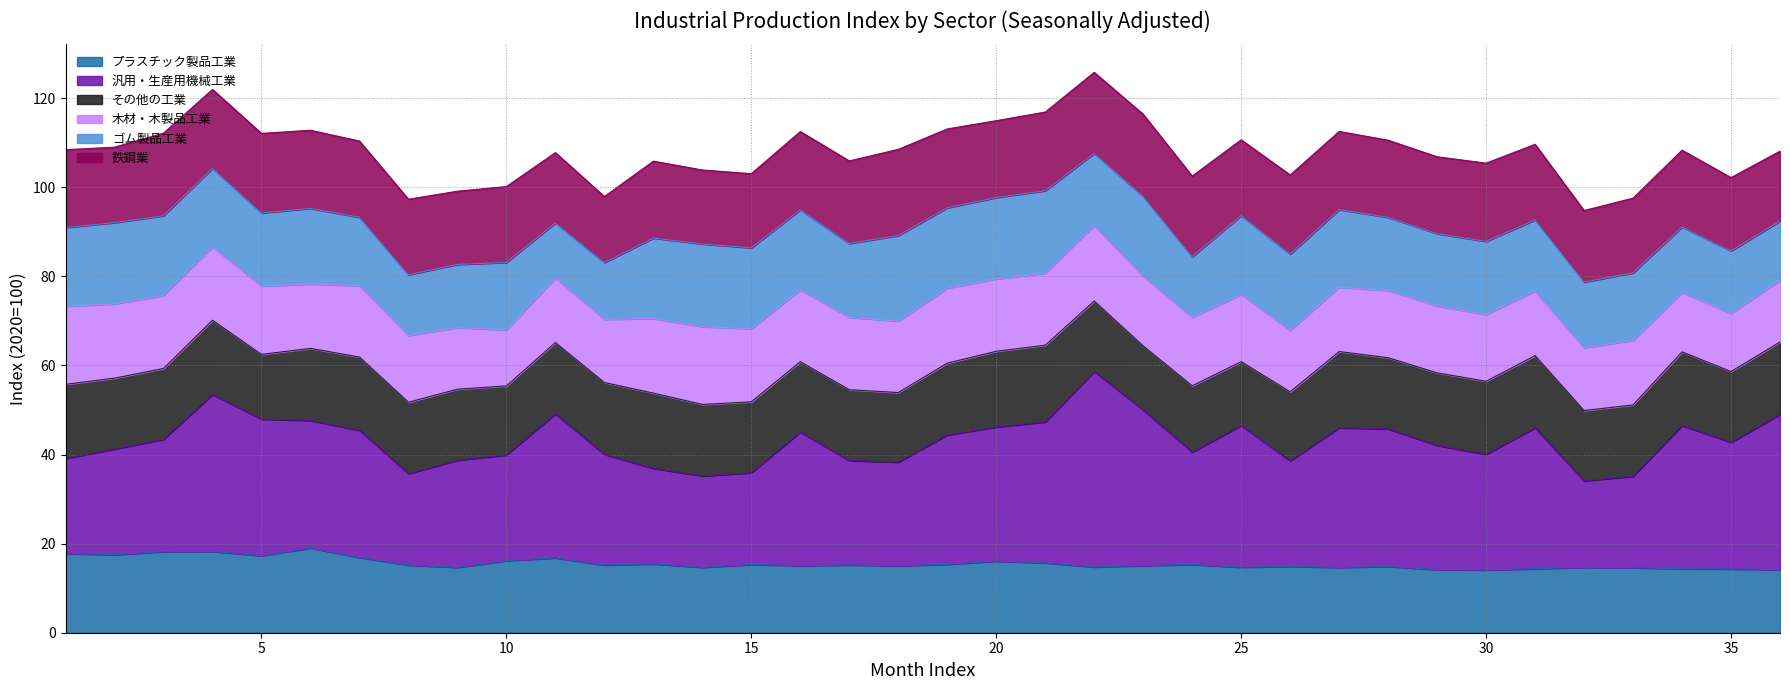

What is the maximum value for プラスチック製品工業?

19.0